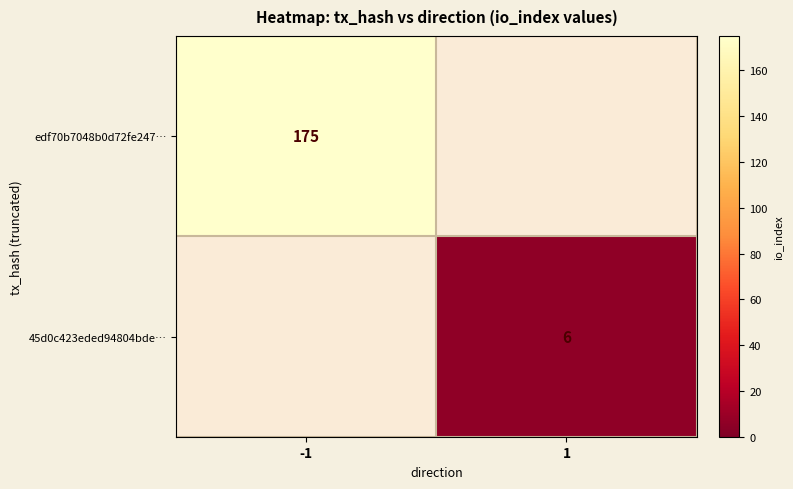

The 45d0c423eded94804bde… series shows 9 at 1. True or false?

False